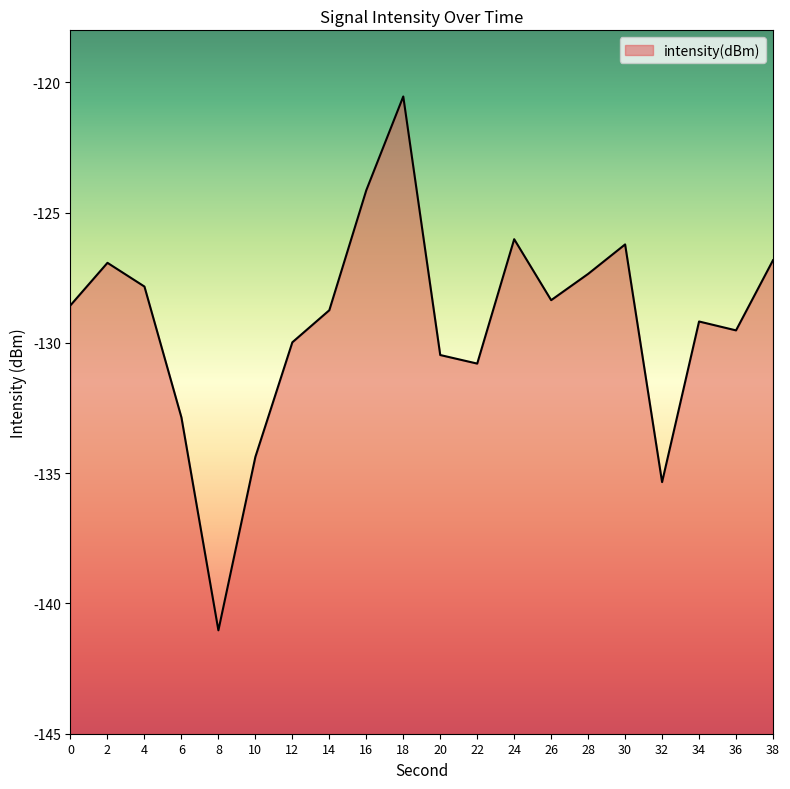

How many interior local peaks (higher than both neighbors) does the data have?

5